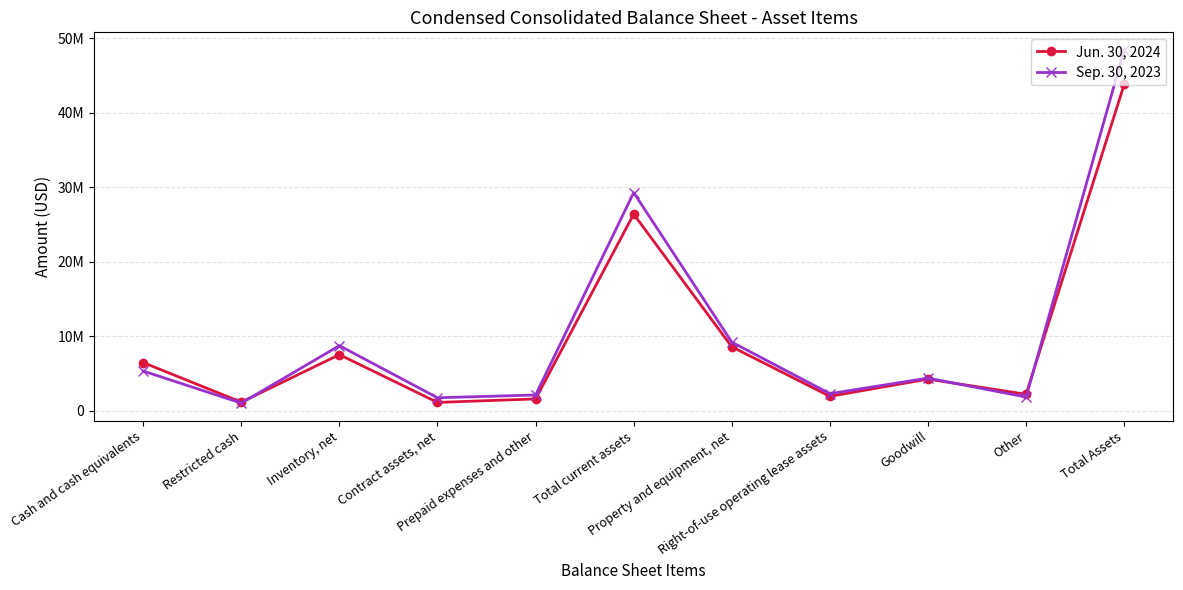

Where is Sep. 30, 2023 nearest to the value 24736697?

Total current assets